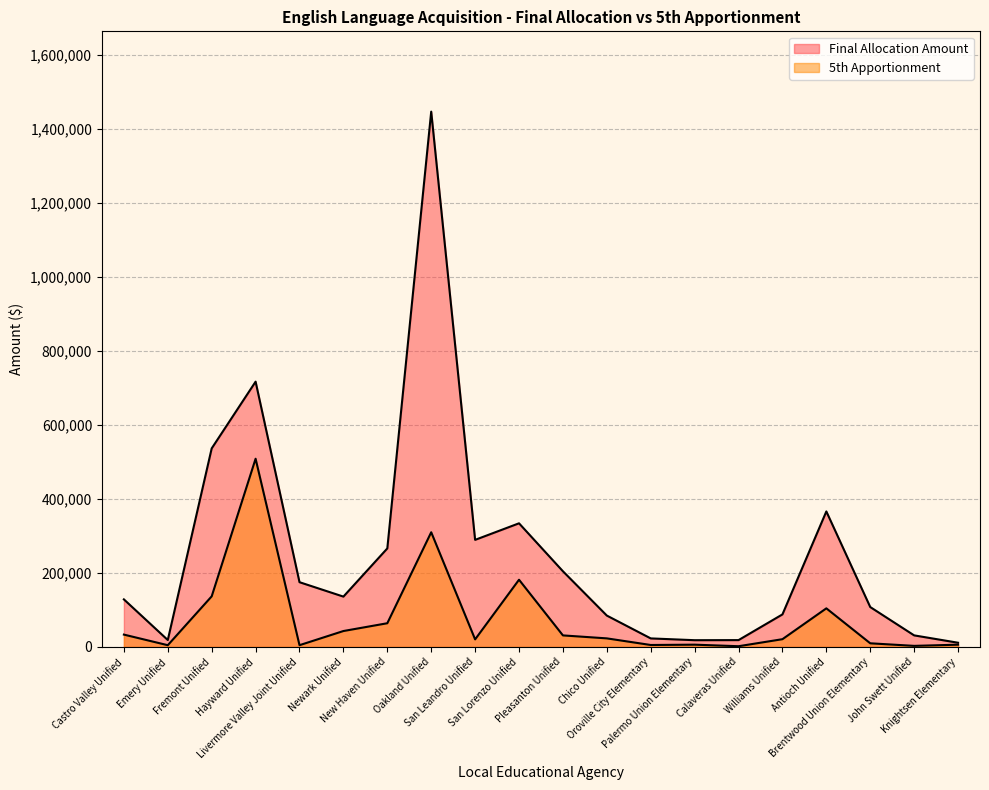

Read the Final Allocation Amount value at Pleasanton Unified, to the nearest 50.

204550